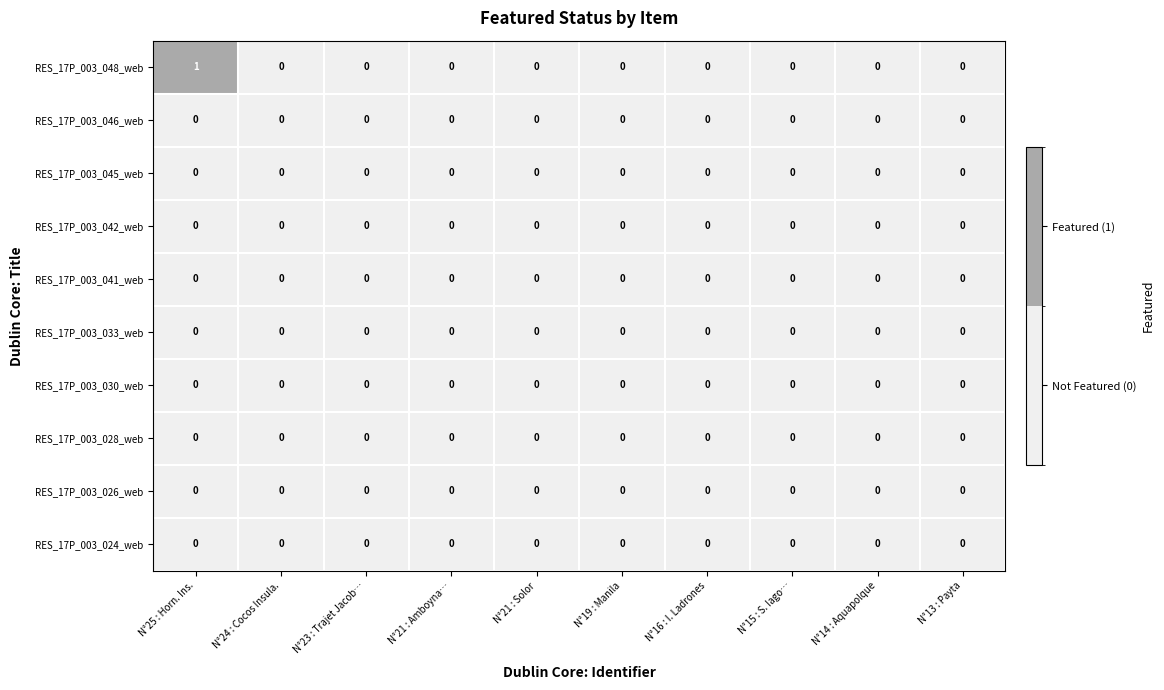

Which category has the highest value across all series?

N°25 : Horn. Ins.